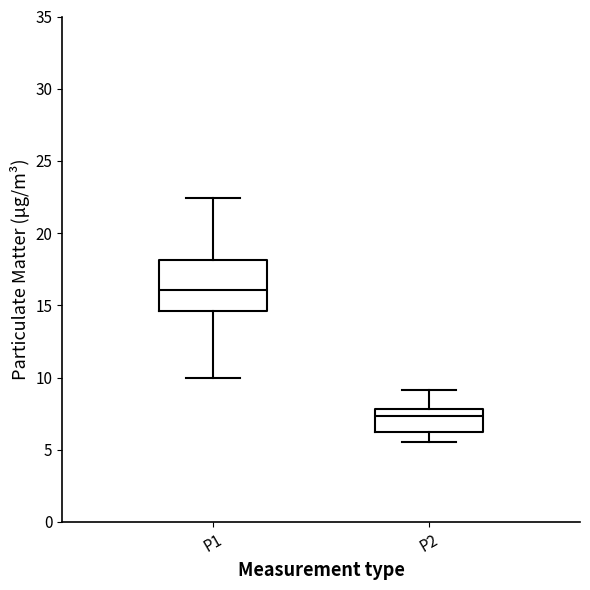

Where is the lower edge of the box for P2 on the y-axis? The values are not printed on the chart, so give them approximately, as read against the axis.

6.5